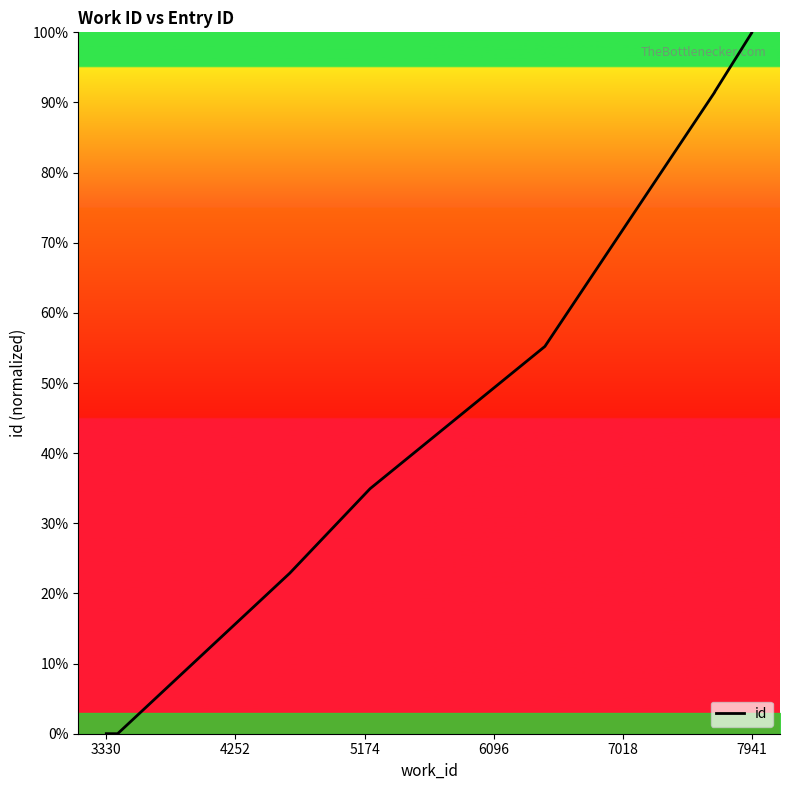

What is the sum of all values?

587.5